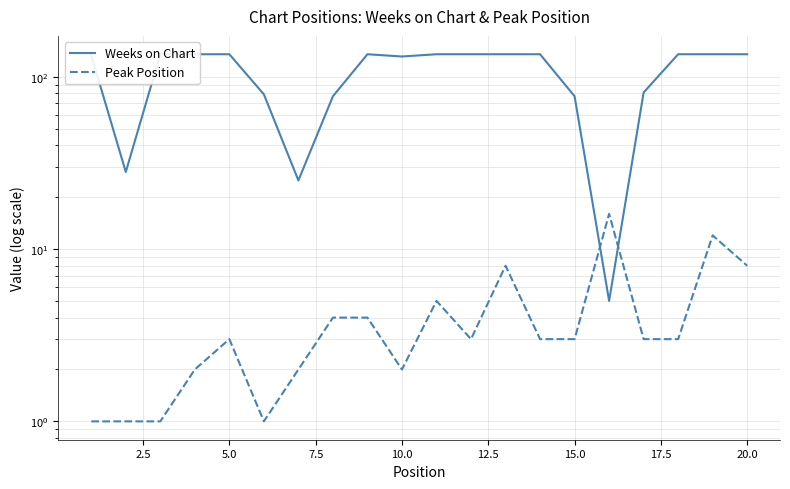

What is the difference between the maximum and second lowest values in the Weeks on Chart series?

110